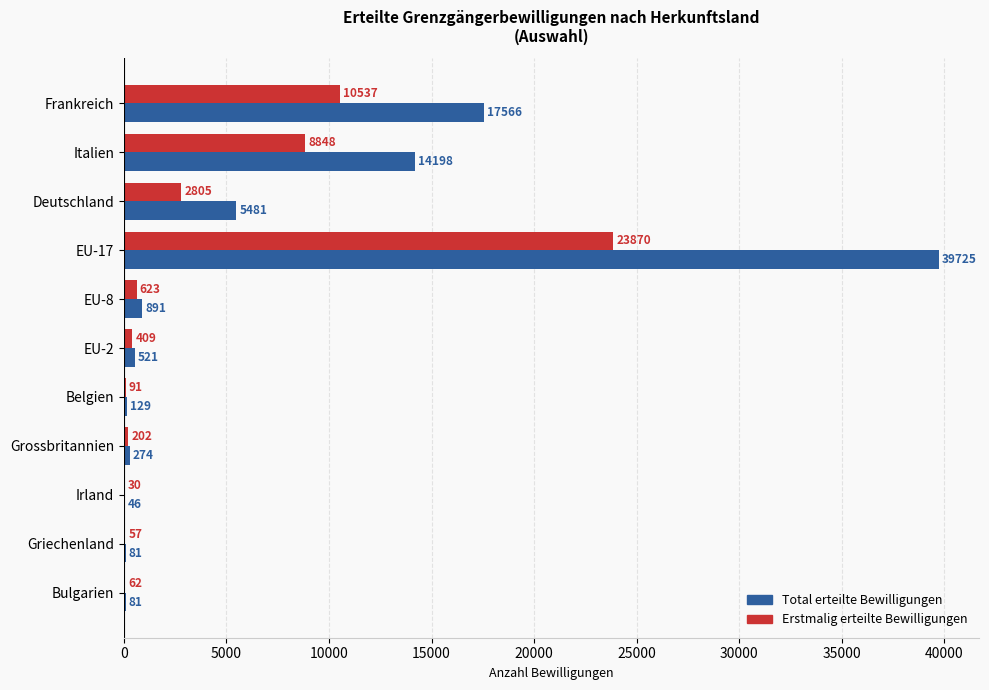

How many data points does each series have?

11